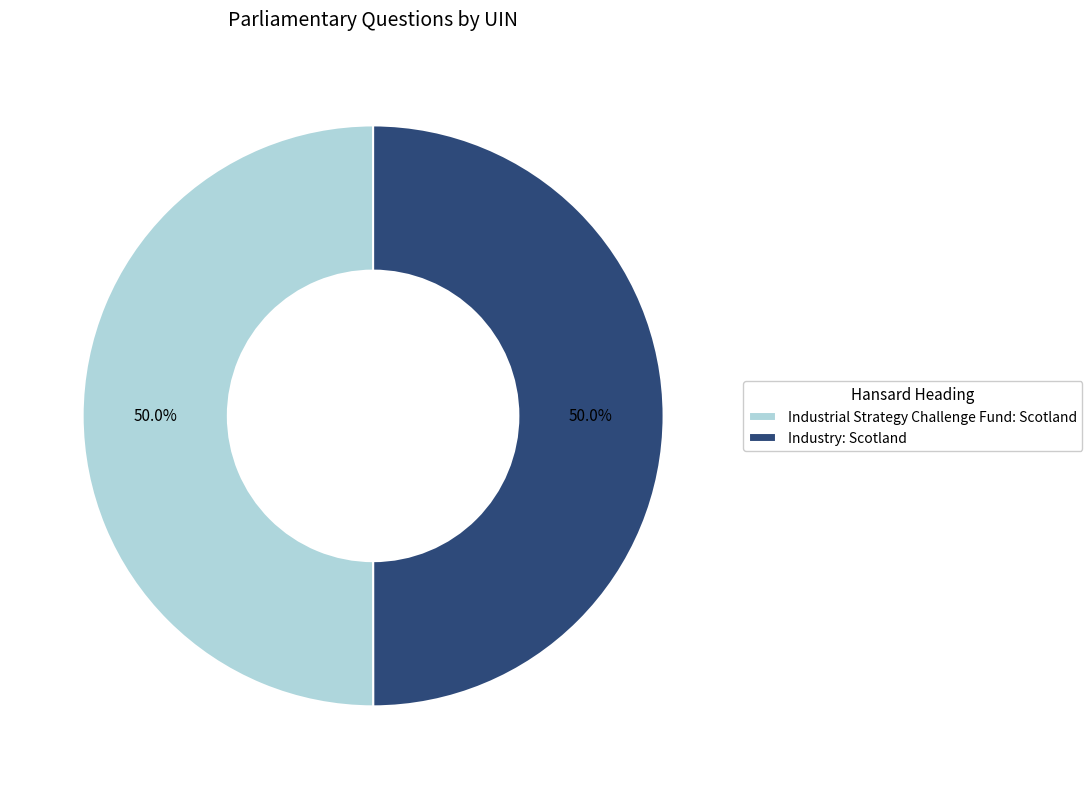

Combined, what portion of the pie is Industry: Scotland and Industrial Strategy Challenge Fund: Scotland?

100.0%